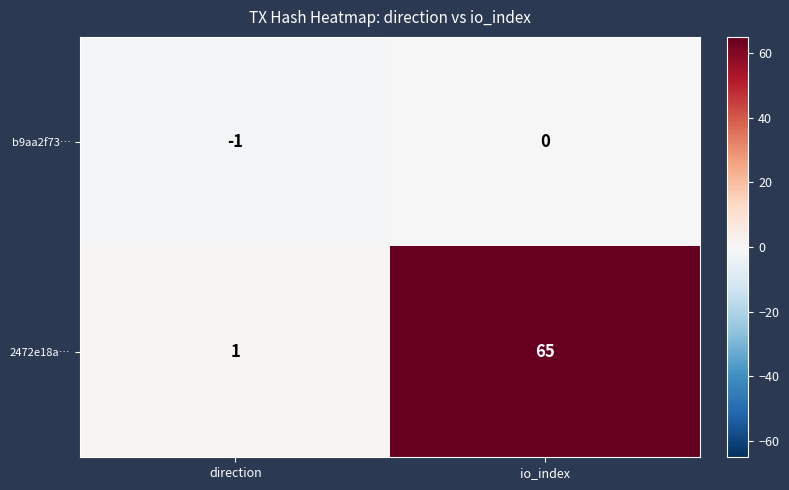

What is the difference between the maximum and minimum values in the 2472e18a… series?

64